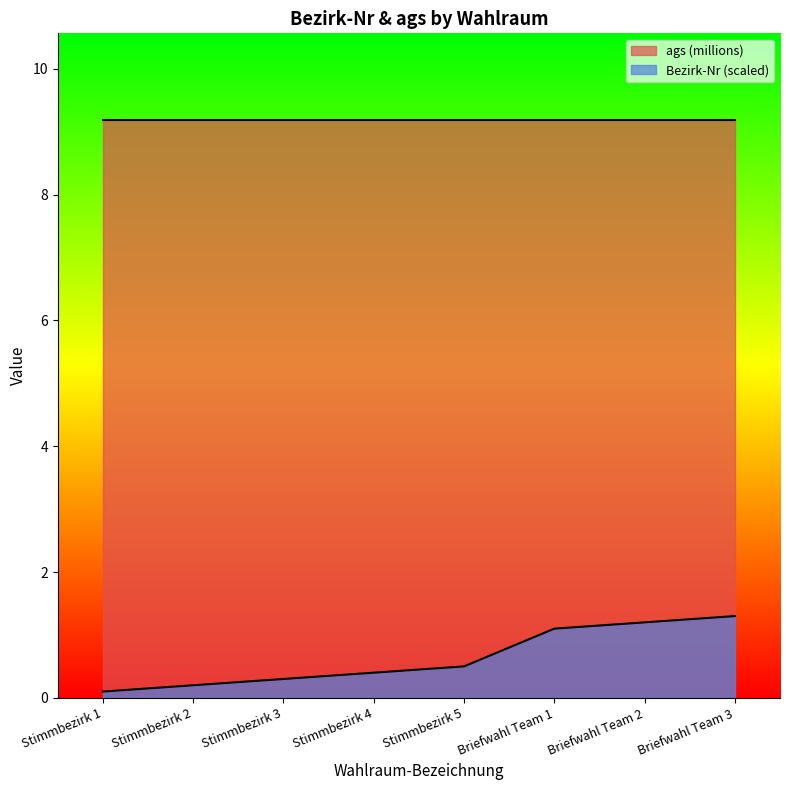

How many distinct data groups are displayed?

2